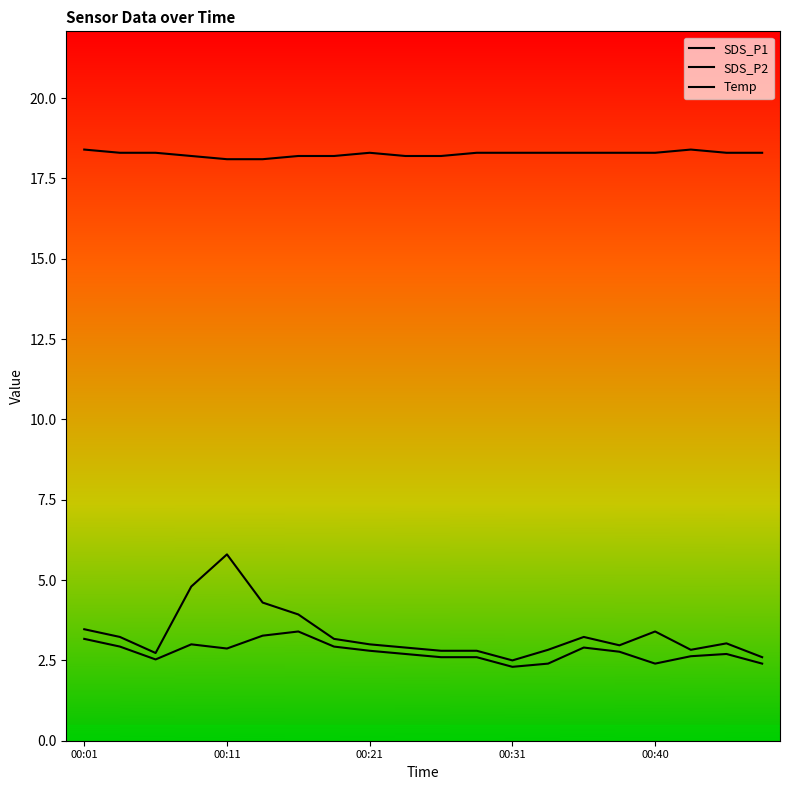

How many lines are shown in the chart?

3